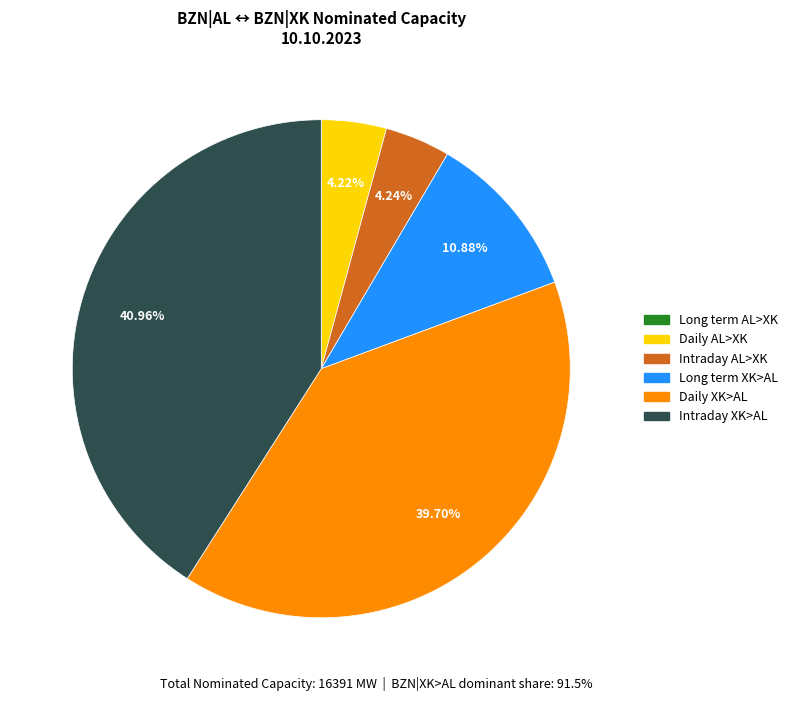

Which category has the biggest portion of the pie?

Intraday XK>AL